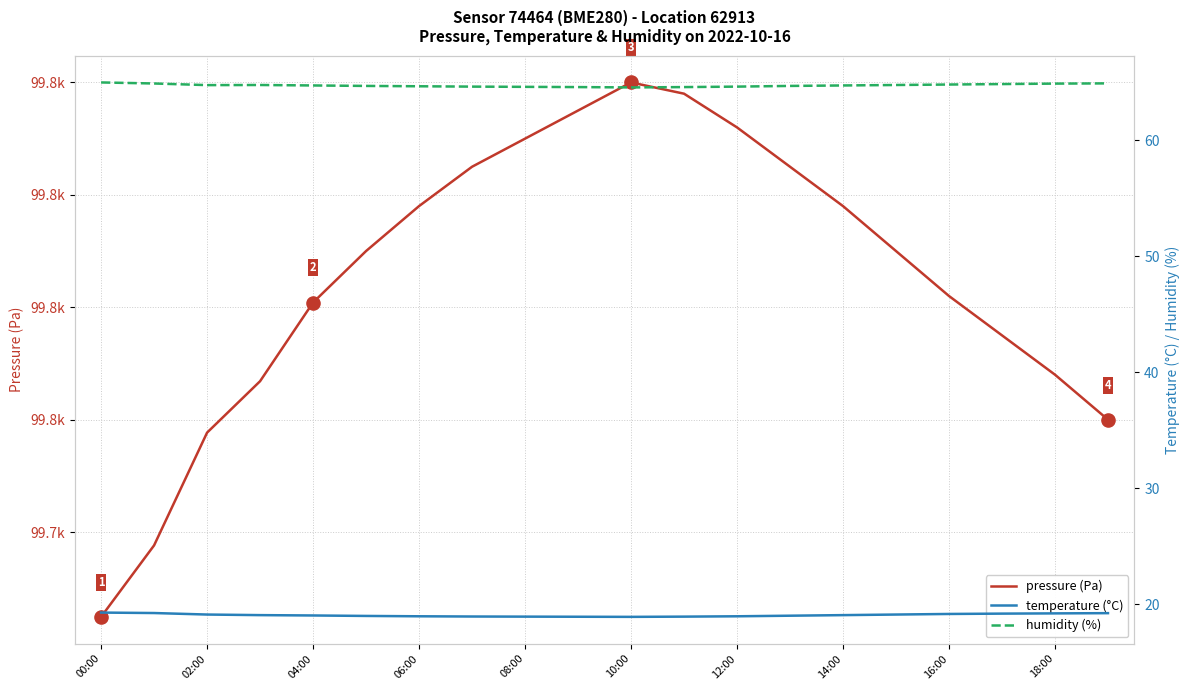

Which series reaches the minimum Y coordinate?

temperature (°C)